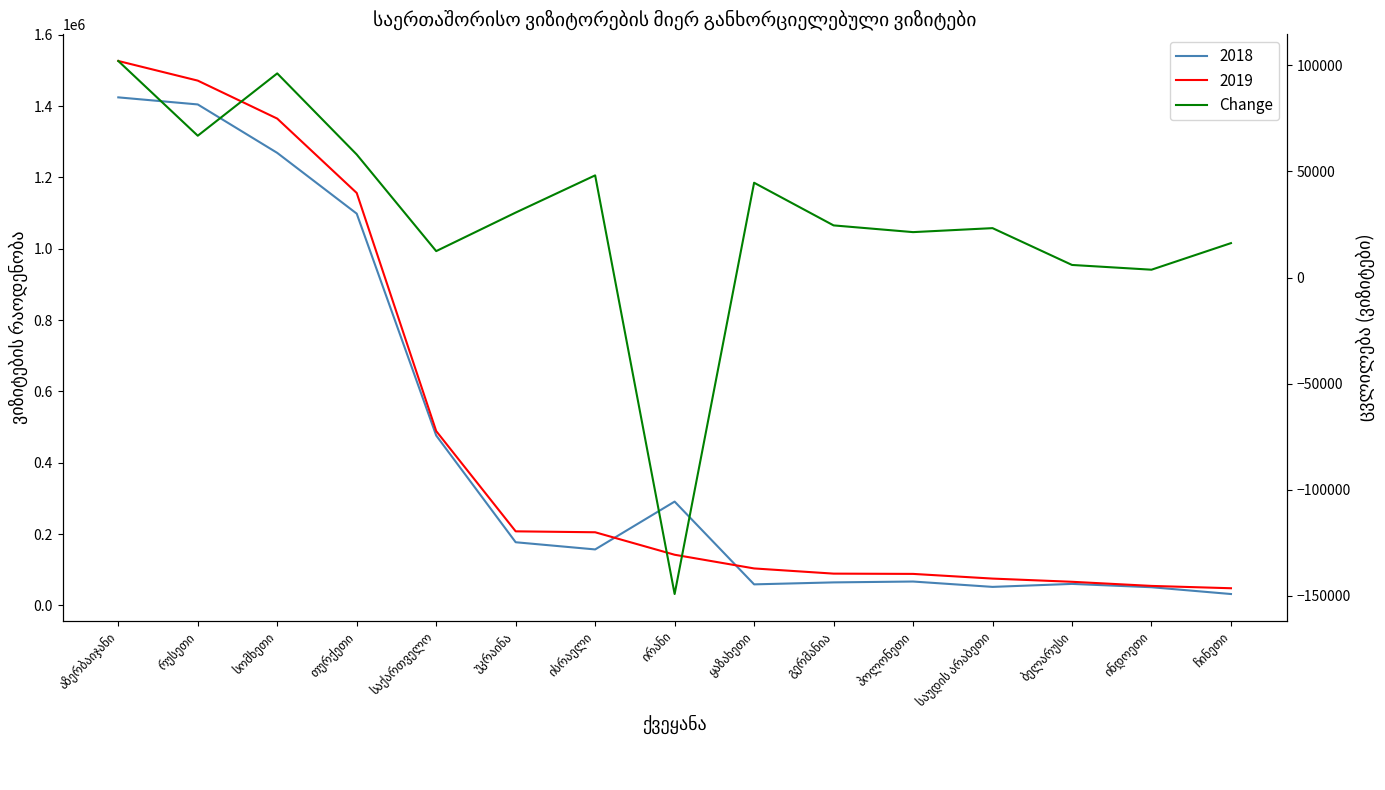

How many points are higher than both their immediate neighbors (excluding endpoints)?

4